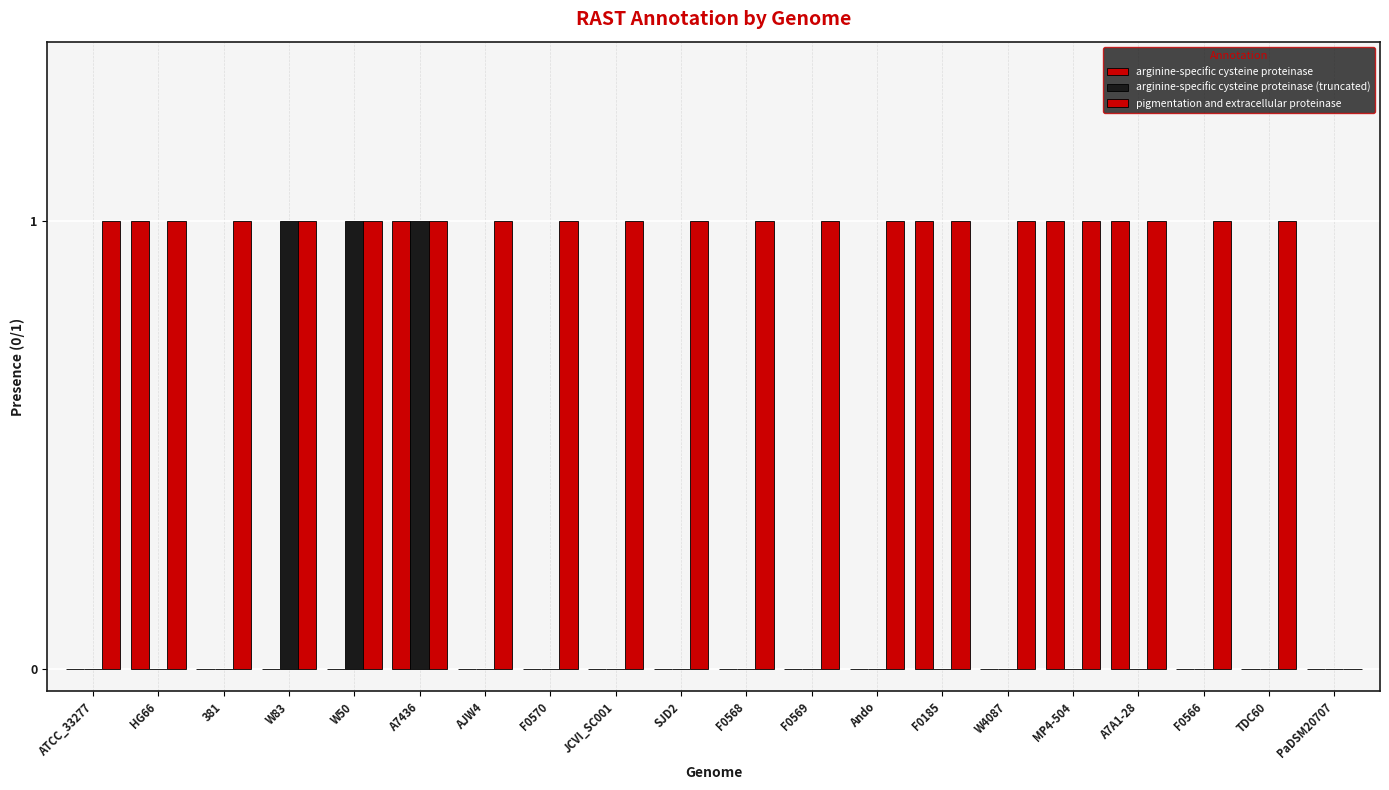

Are the bars horizontal?

No